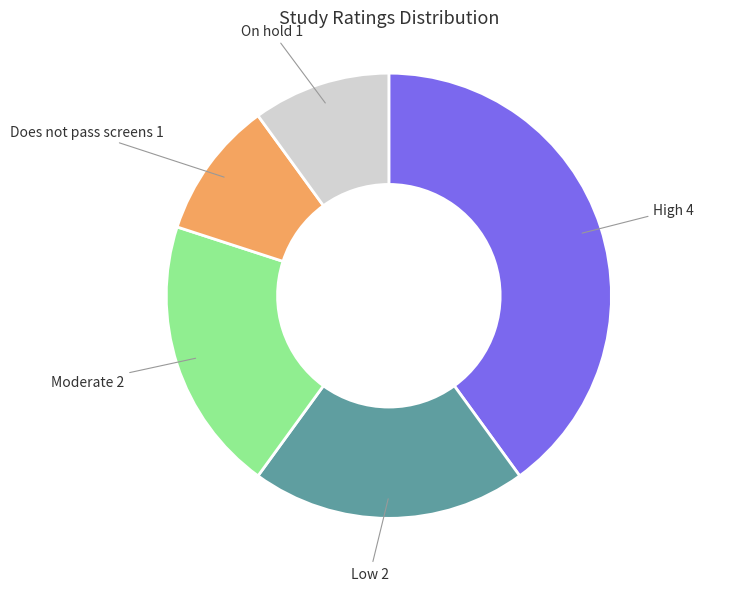

True or false: Moderate accounts for 1% of the total.

False